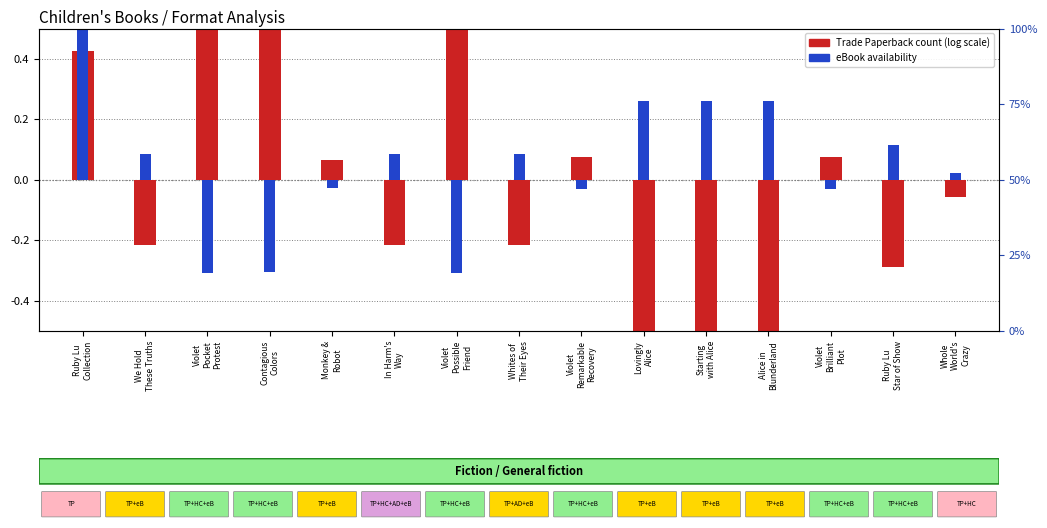

What position from the right is Violet
Brilliant
Plot?

3